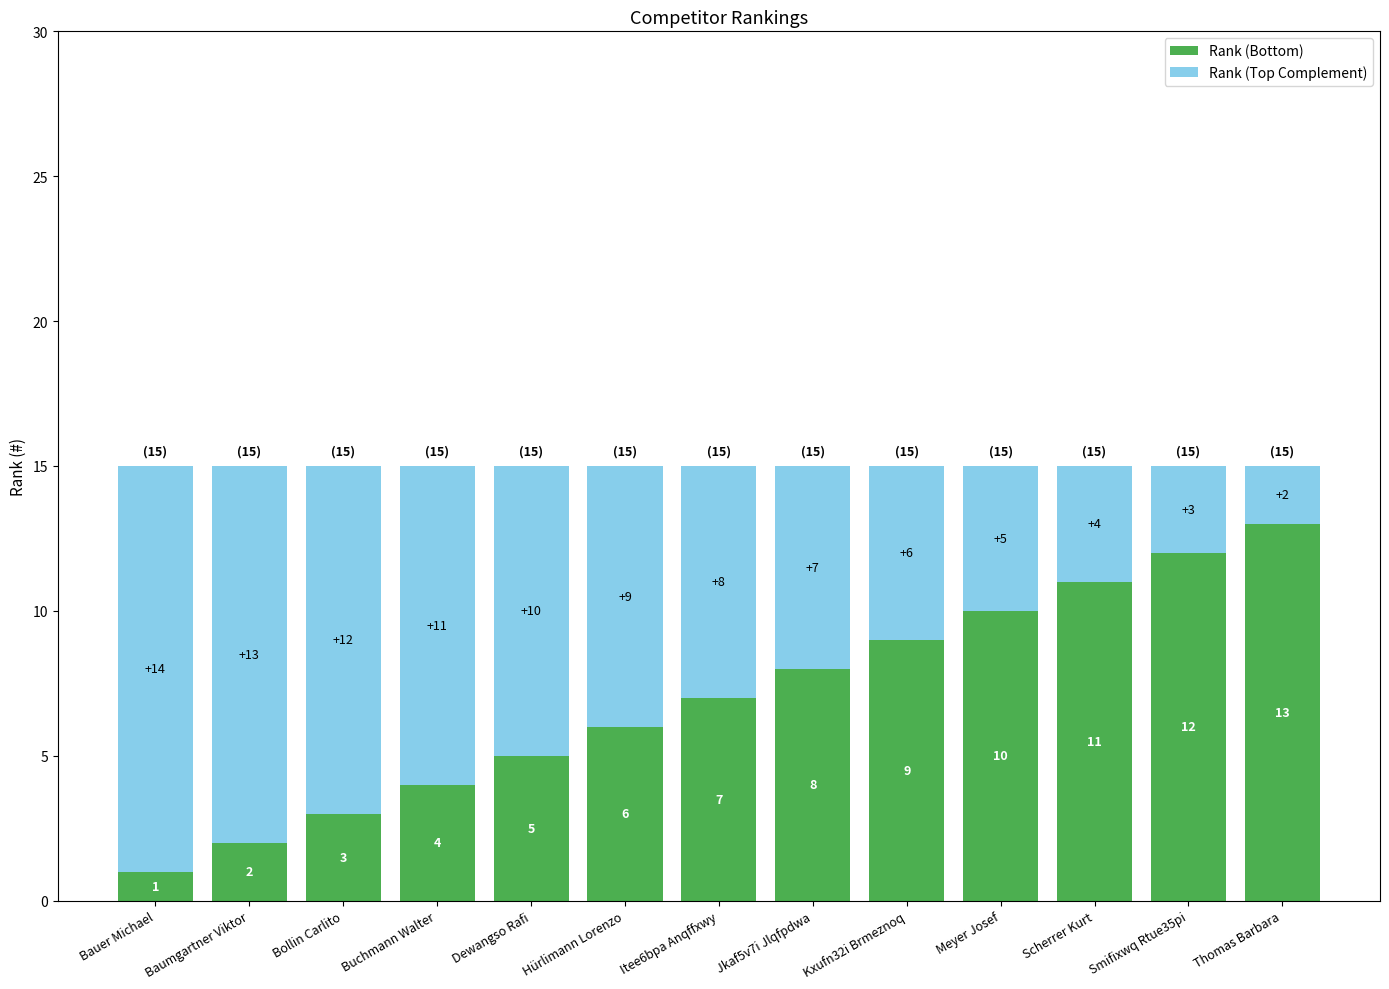

What is the sum of the Rank (Bottom) values at Kxufn32i Brmeznoq and Smifixwq Rtue35pi?

21